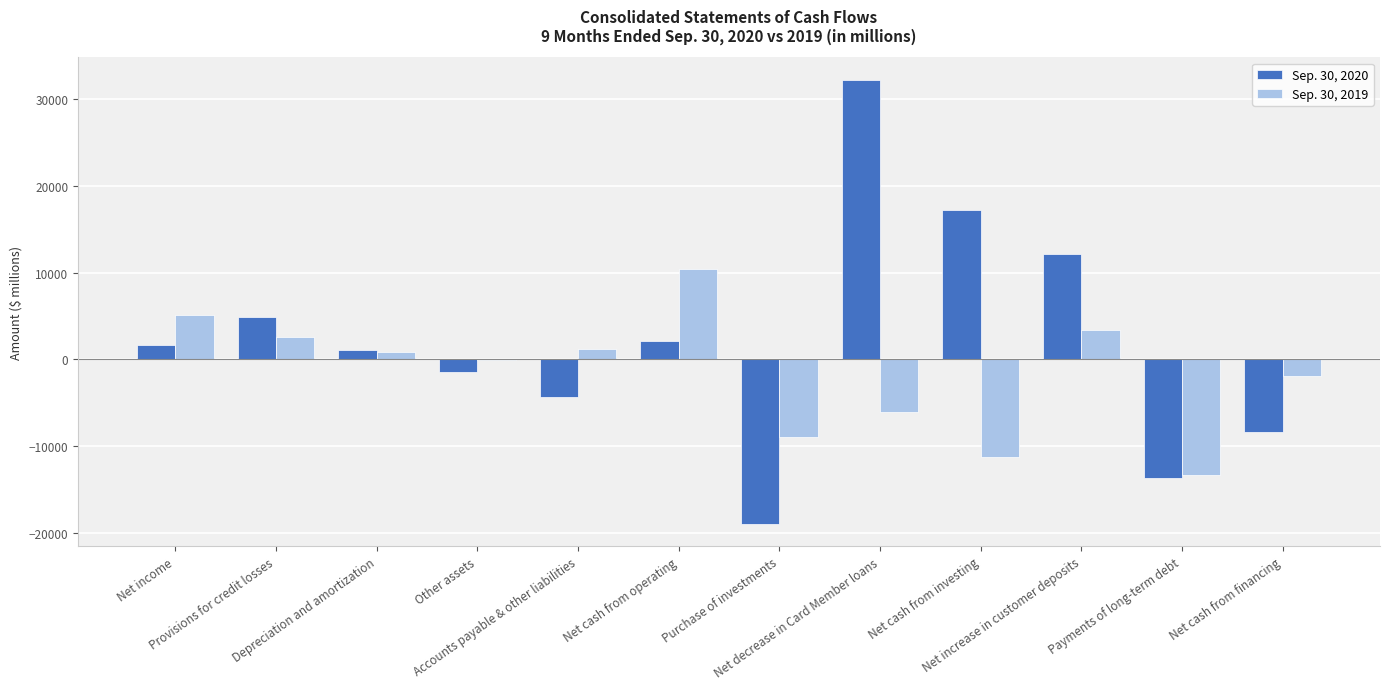

Reading right to left, list all the values displayed in this chart.

Sep. 30, 2020: Net cash from financing=-8382	Payments of long-term debt=-13699	Net increase in customer deposits=12158	Net cash from investing=17189	Net decrease in Card Member loans=32262	Purchase of investments=-18977	Net cash from operating=2091	Accounts payable & other liabilities=-4384	Other assets=-1432	Depreciation and amortization=1115	Provisions for credit losses=4841	Net income=1697
Sep. 30, 2019: Net cash from financing=-1942	Payments of long-term debt=-13279	Net increase in customer deposits=3346	Net cash from investing=-11252	Net decrease in Card Member loans=-6071	Purchase of investments=-8917	Net cash from operating=10436	Accounts payable & other liabilities=1145	Other assets=-43	Depreciation and amortization=883	Provisions for credit losses=2549	Net income=5066